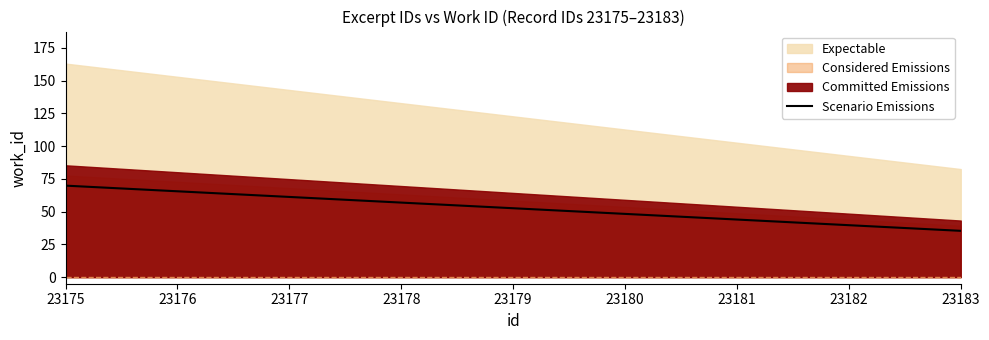

List the labels in order of Scenario Emissions value, largest first.

23175, 23176, 23177, 23178, 23179, 23180, 23181, 23182, 23183